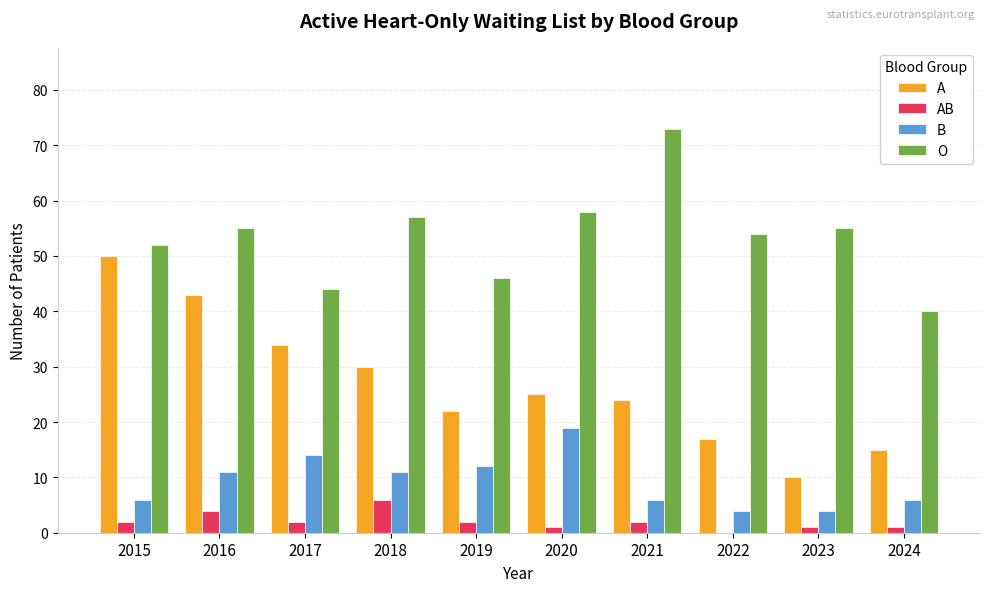

At which category does the chart reach its peak across all series?

2021